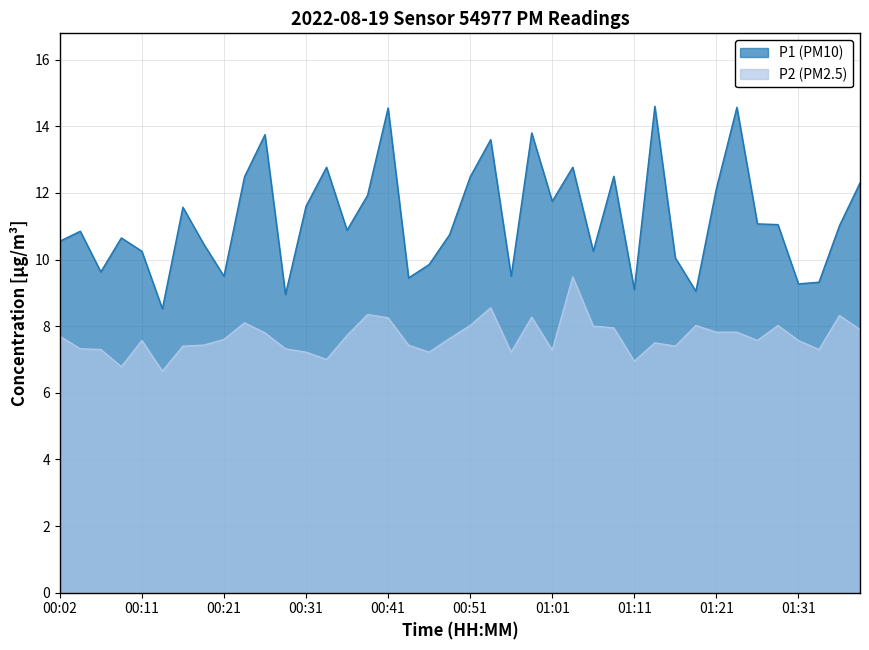

Where is the first local maximum for P2?

00:11